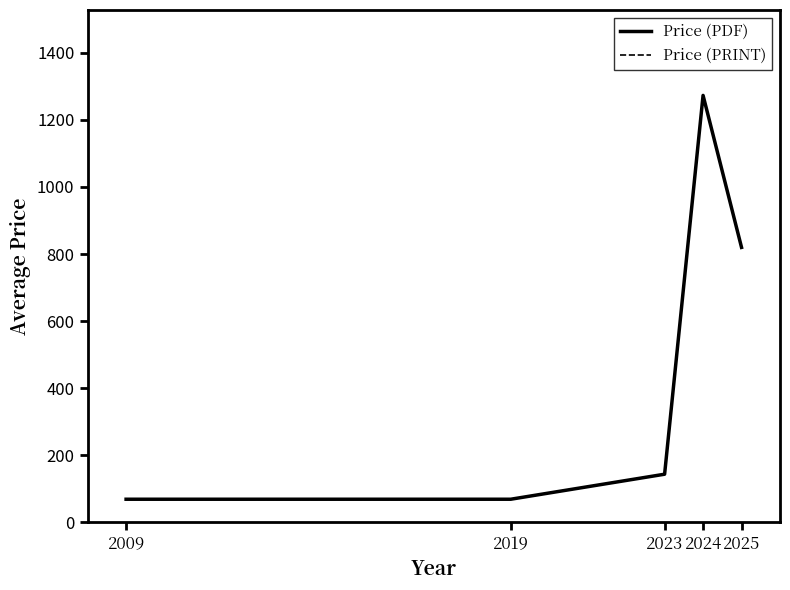

Rank the series at 2019 from highest to lowest value.

Price (PDF), Price (PRINT)